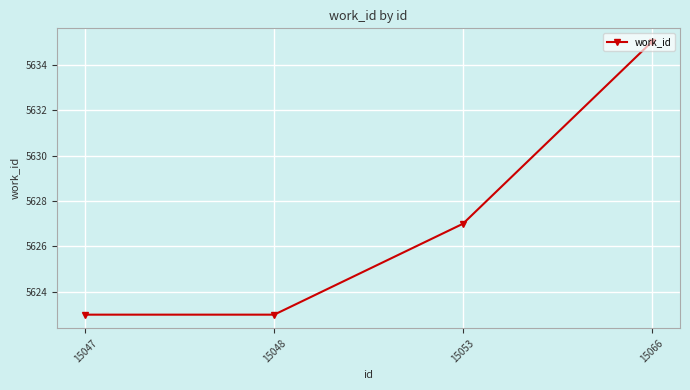

Where is the data nearest to the value 5629?

15053